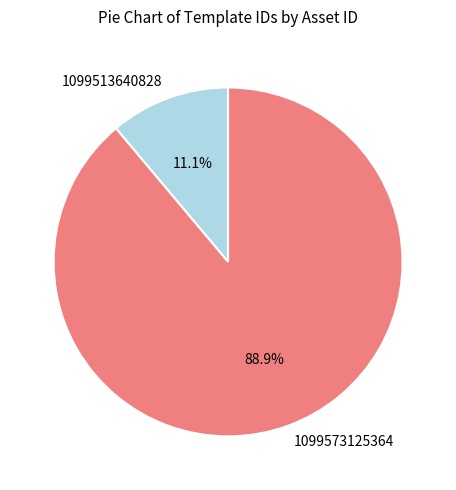

To the nearest percent, what is the combined percentage of 1099573125364 and 1099513640828?

100%